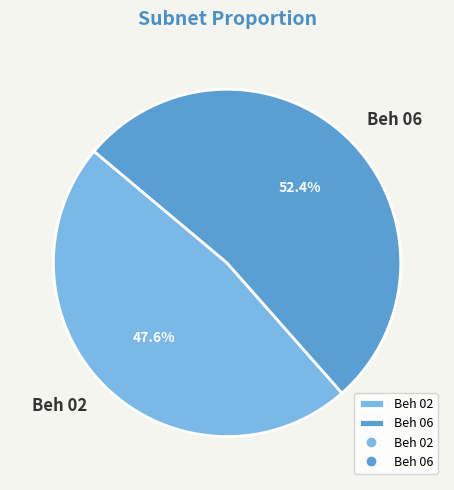

What percentage do Beh 06 and Beh 02 together represent?

100.0%